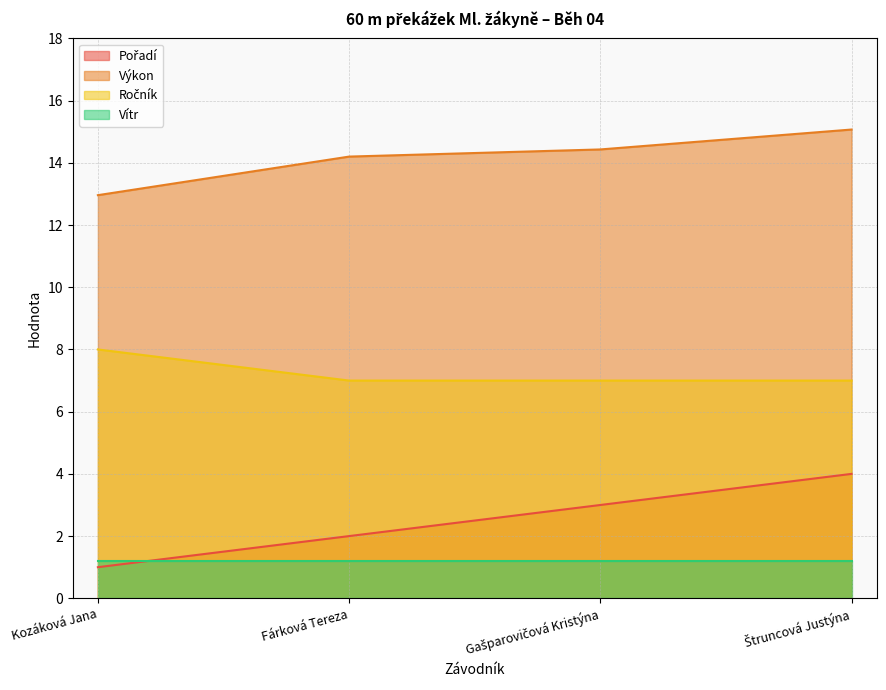

Which category has the highest value across all series?

Štruncová Justýna